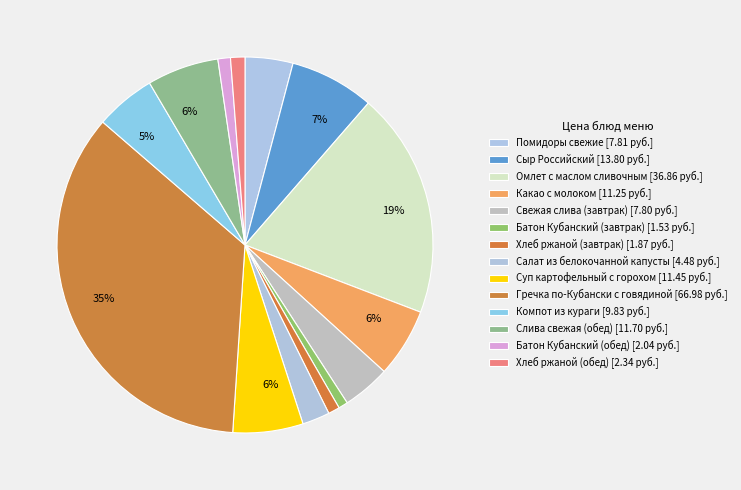

What percentage is NOT represented by Сыр Российский?

92.7%